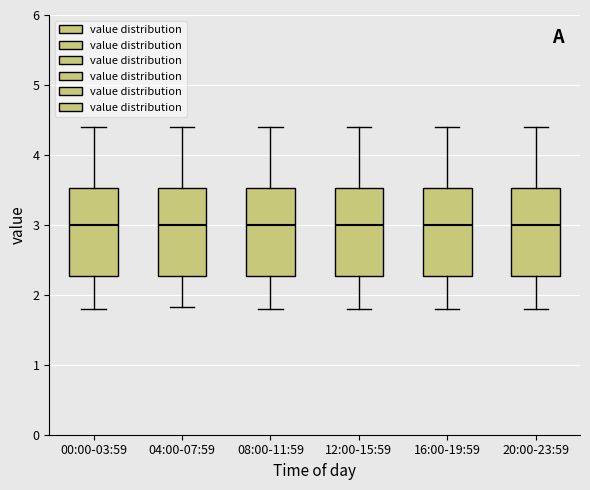

Where does the upper whisker of the box for 04:00-07:59 end on the y-axis? The values are not printed on the chart, so give them approximately, as read against the axis.

4.4